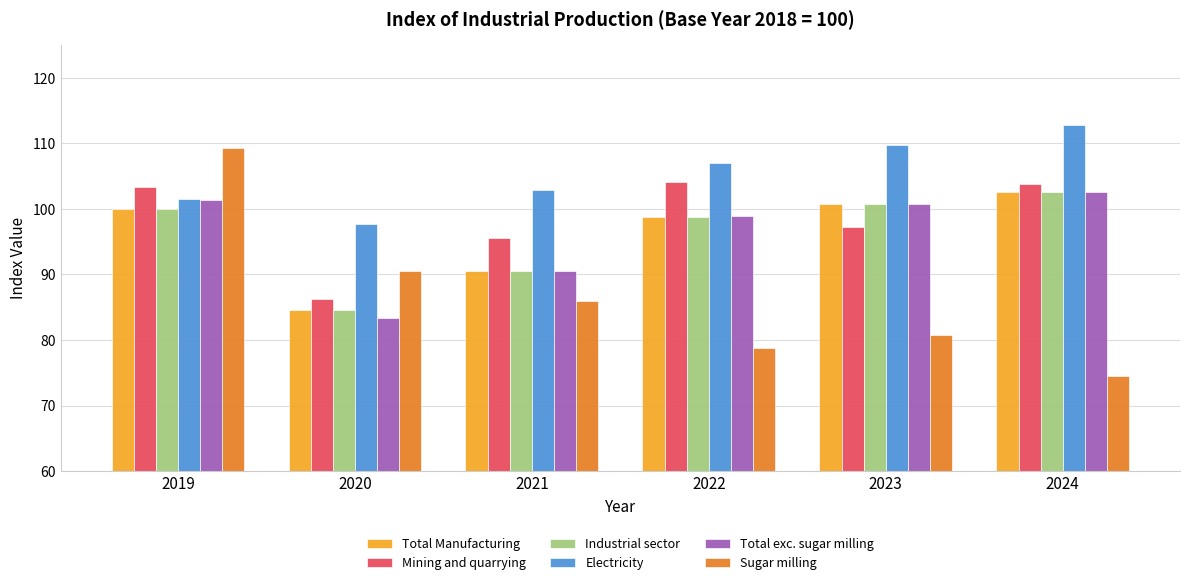

What is the value of the Mining and quarrying bar at the 4th from the left?

104.1